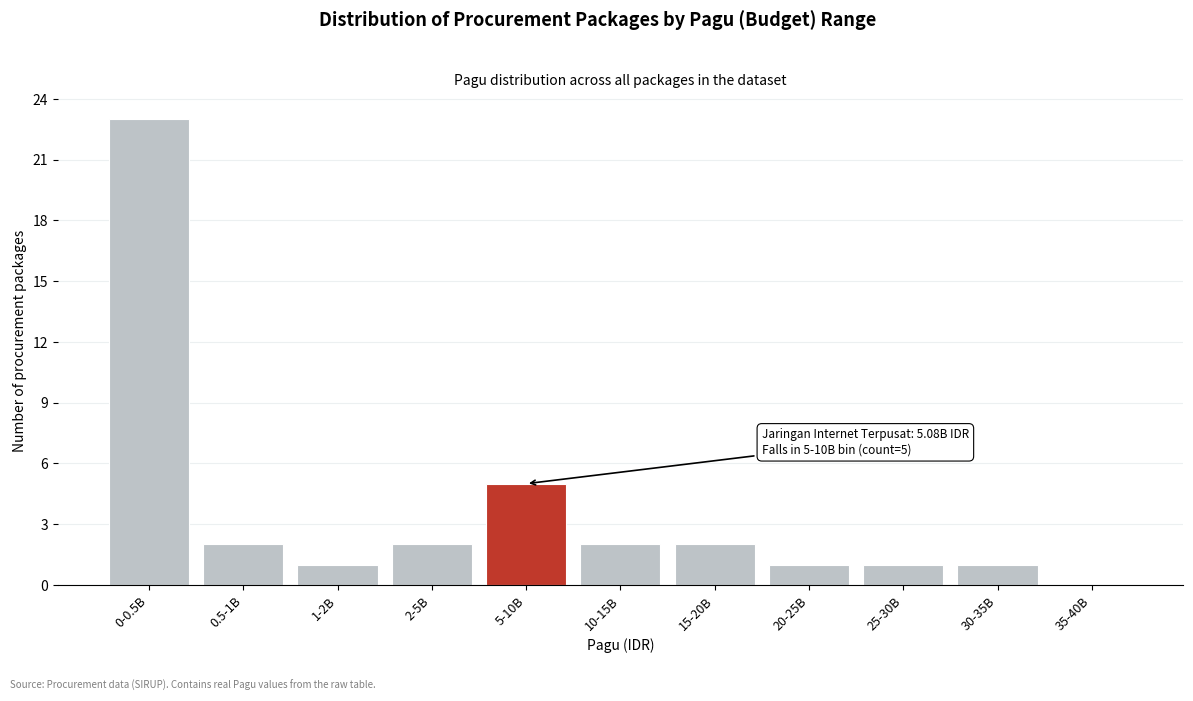

Reading left to right, transcribe all the data shown in this chart.

0-0.5B=23	0.5-1B=2	1-2B=1	2-5B=2	5-10B=5	10-15B=2	15-20B=2	20-25B=1	25-30B=1	30-35B=1	35-40B=0